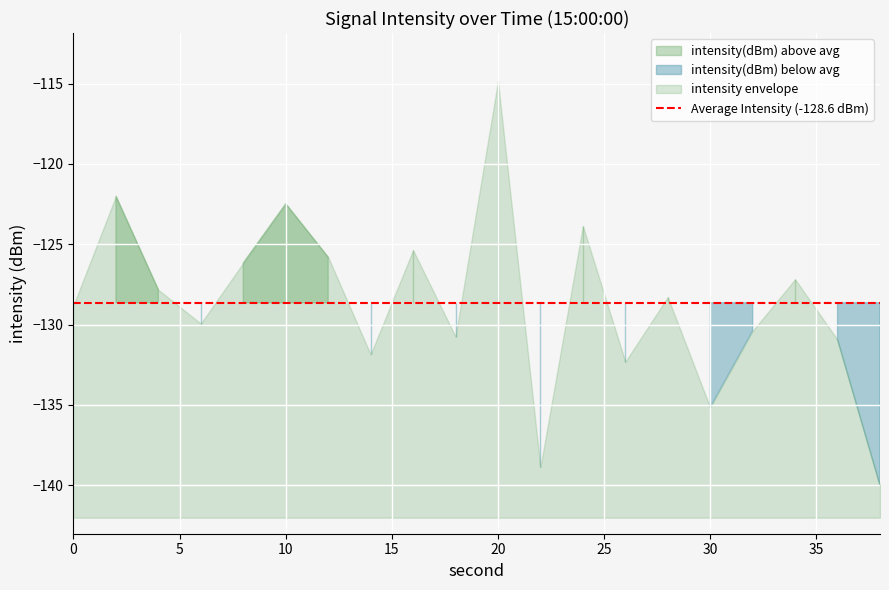

What is the minimum value shown in the chart?

-140.0